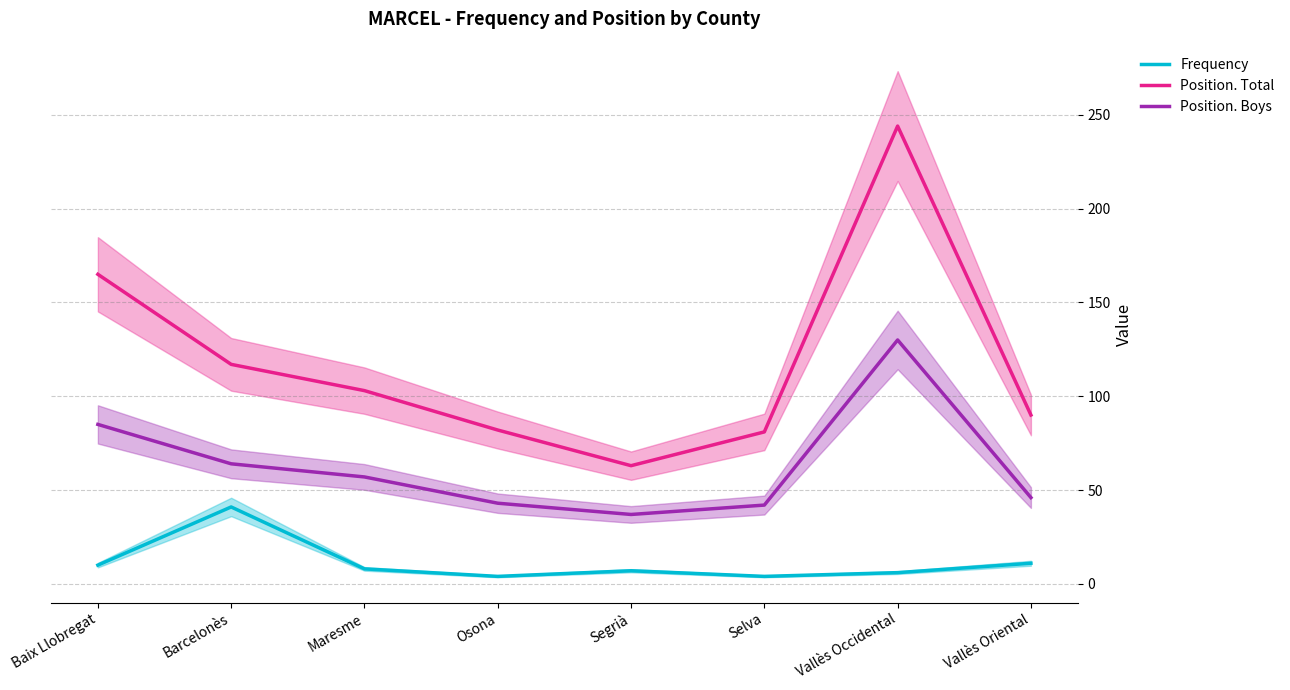

What is the difference between the Position. Total values at Baix Llobregat and Selva?

84